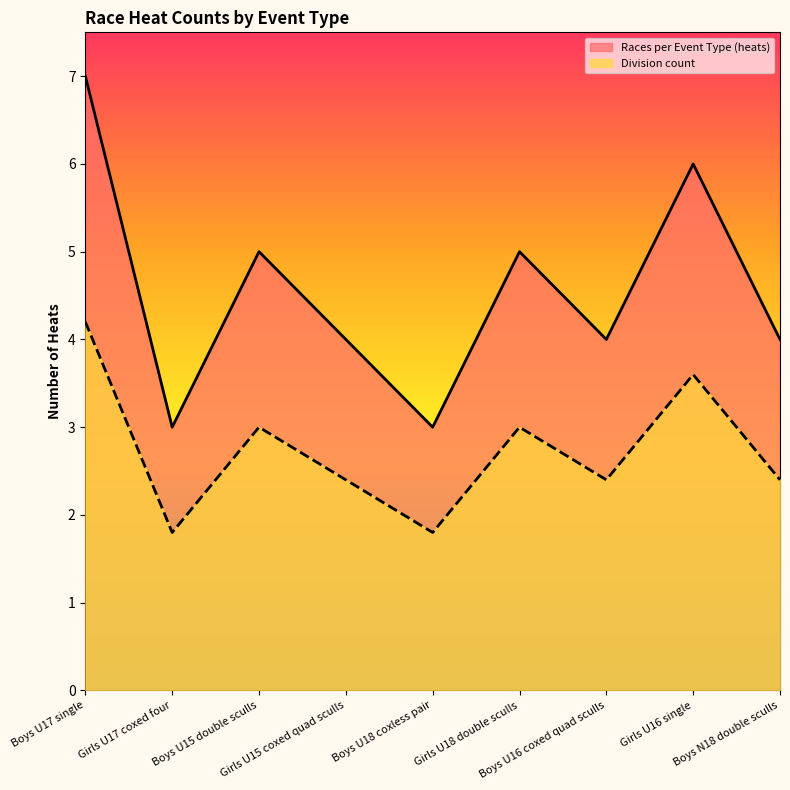

At which label does Division count first exceed 2?

Boys U17 single